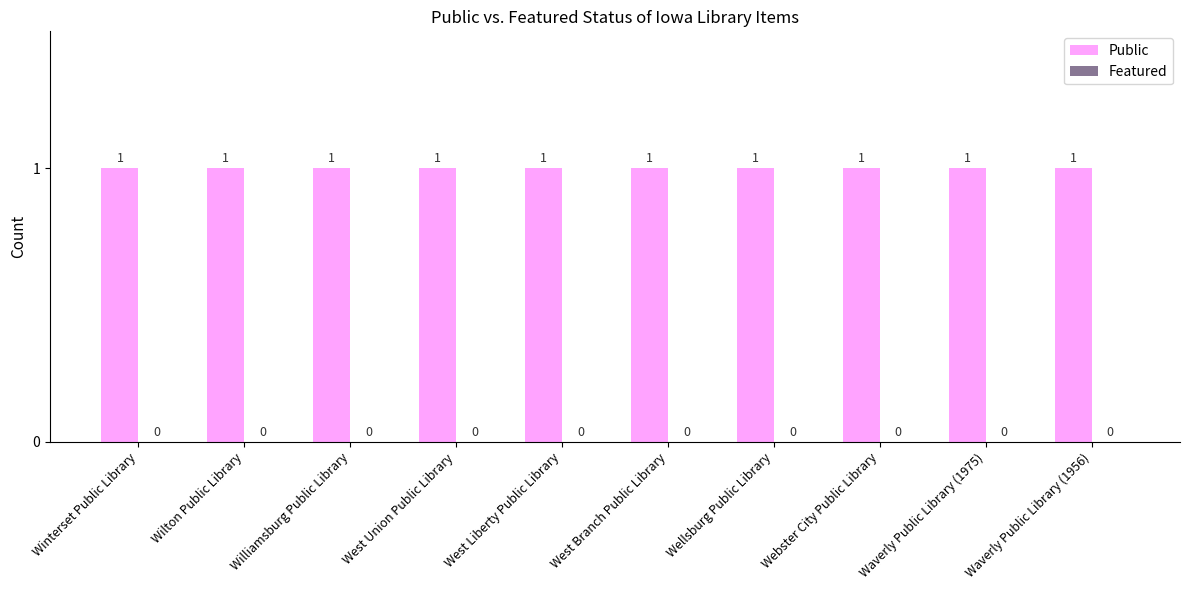

At which category does the chart reach its peak across all series?

Winterset Public Library